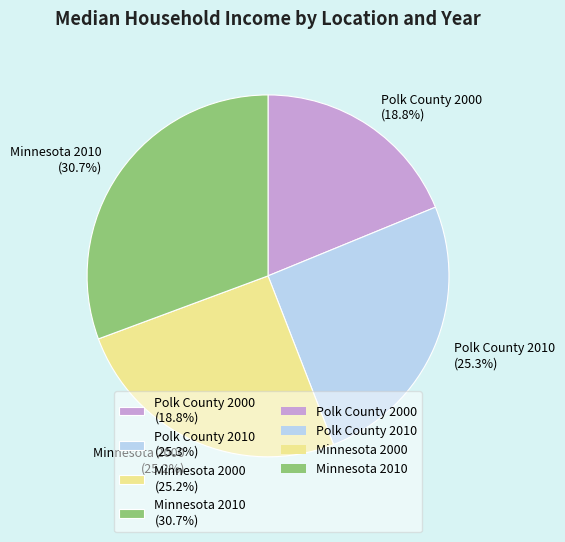

Which category has the biggest portion of the pie?

Minnesota 2010